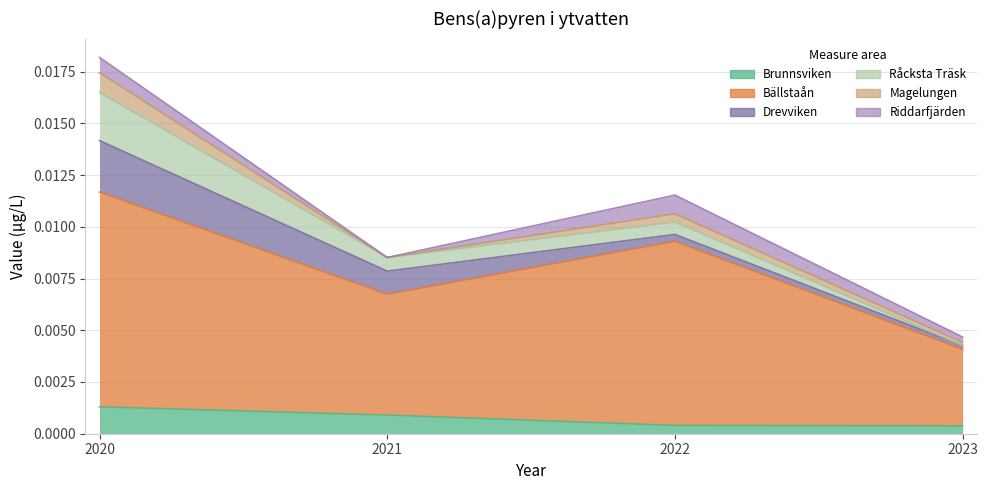

The Riddarfjärden series shows 0.0 at 2022. True or false?

True